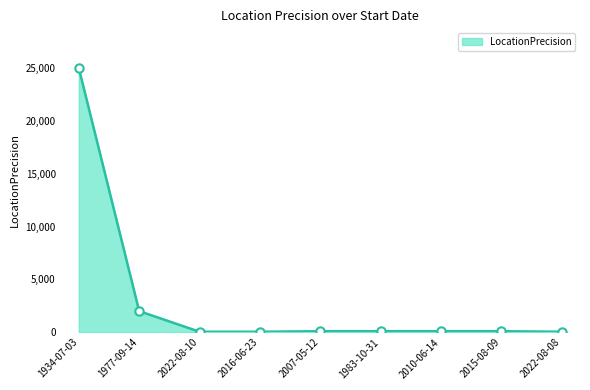

What is the smallest value displayed?

50